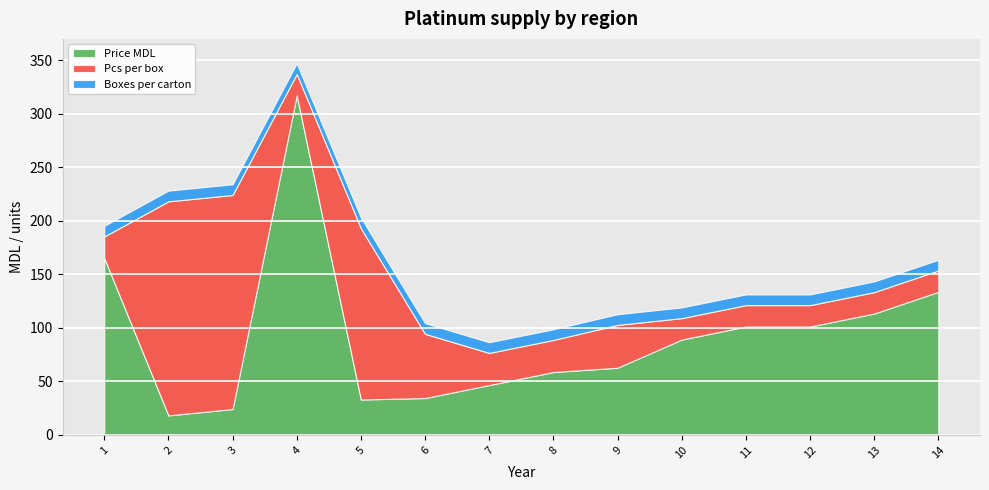

Which series ends up on top after the final intersection of Price MDL and Pcs per box?

Price MDL